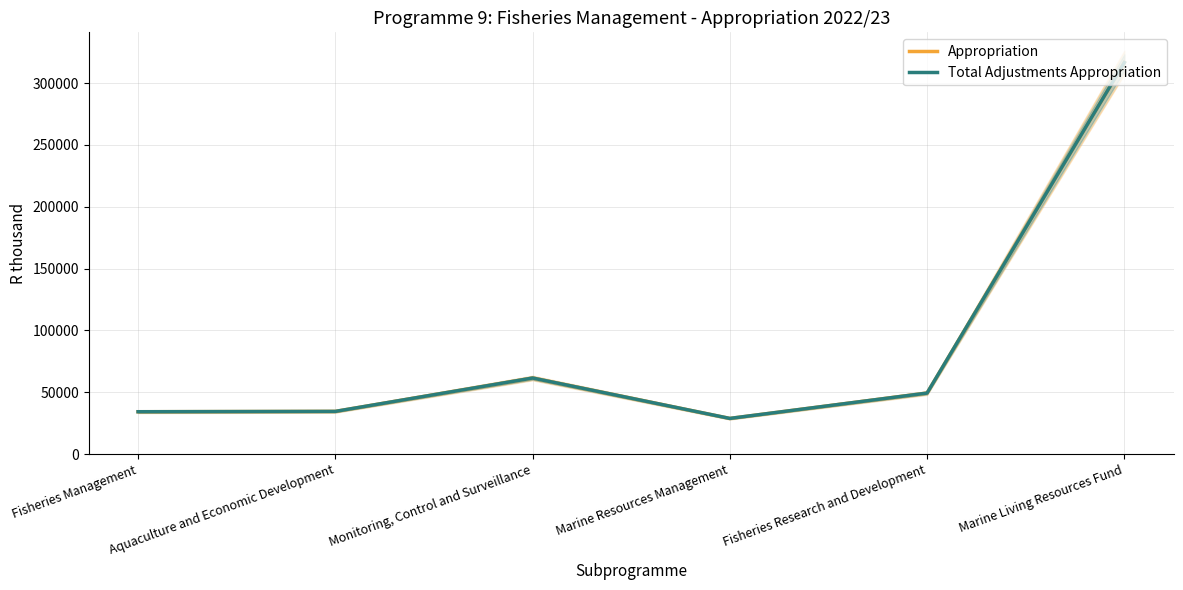

Is it true that Total Adjustments Appropriation equals 34534 at Aquaculture and Economic Development?

True